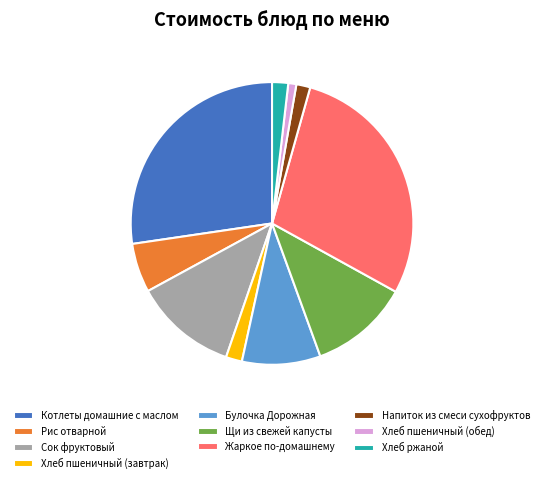

Combined, do Булочка Дорожная and Котлеты домашние с маслом account for over 50%?

No